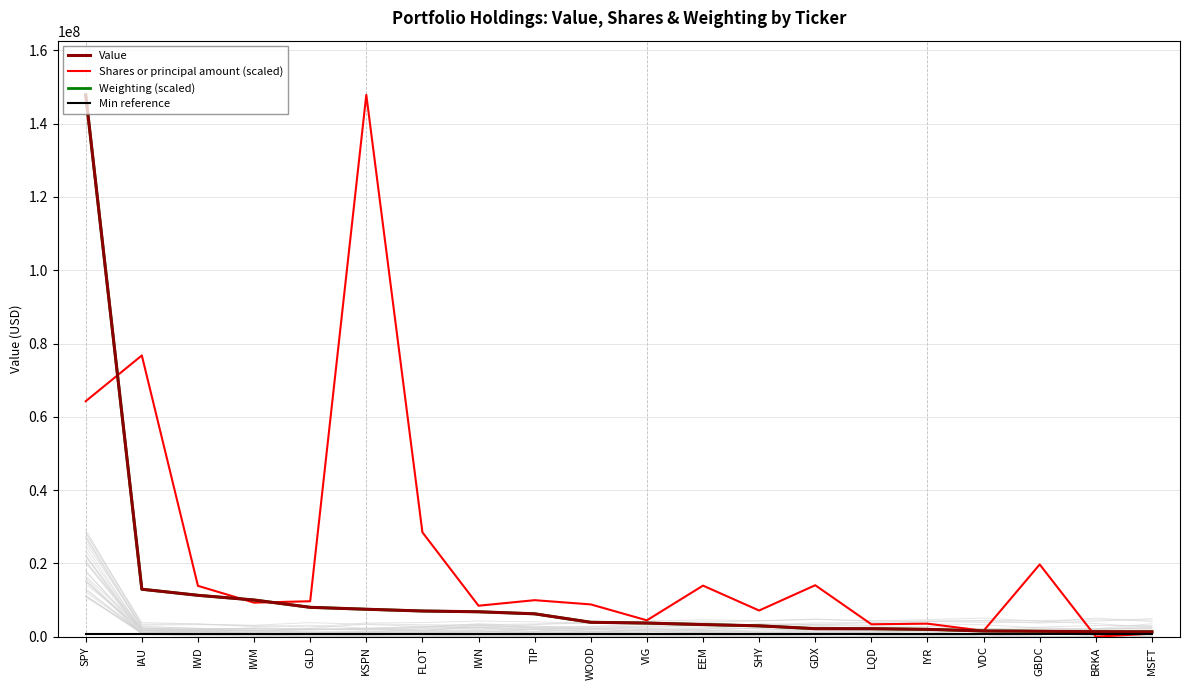

What is the value of the Min reference point at the 16th from the left?

739370.0